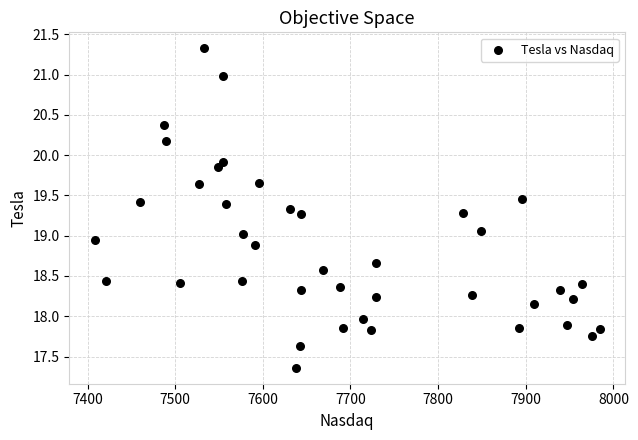

What is the range of X values (max minus min)?

576.0